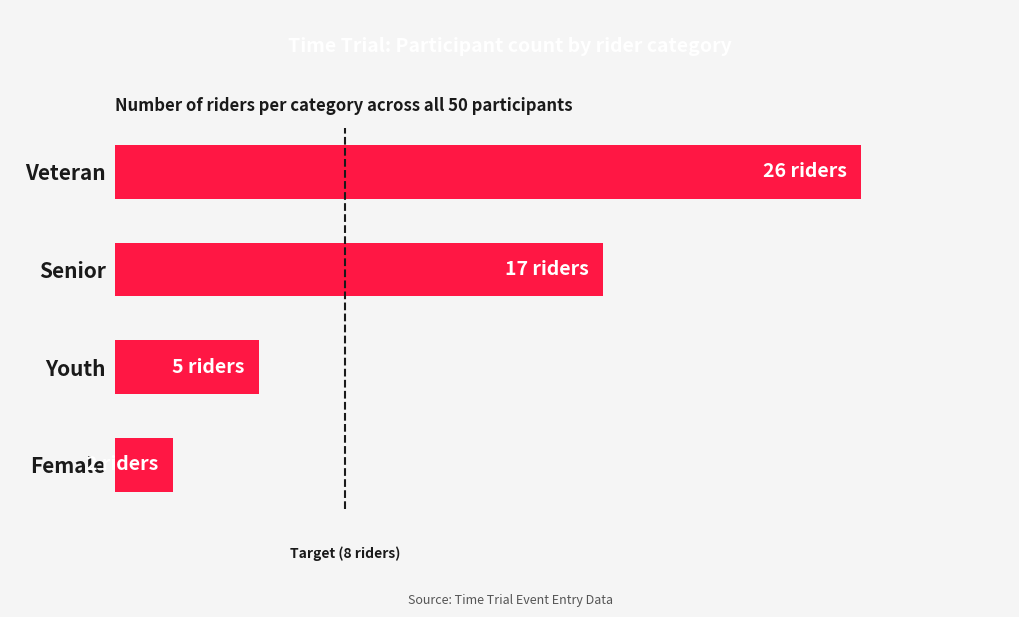

At which category does the chart reach its minimum across all series?

Female